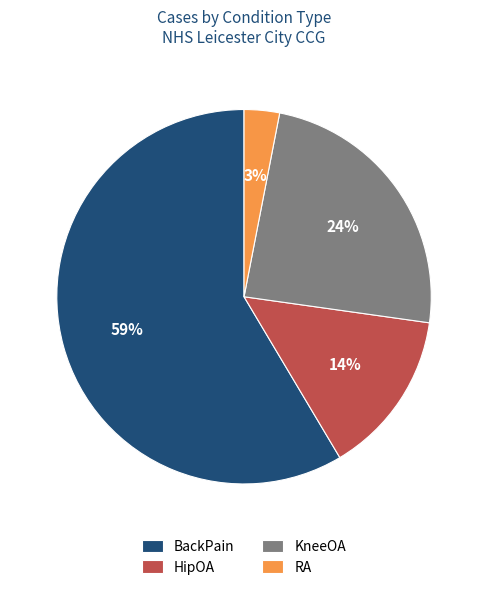

How many slices are in this pie chart?

4